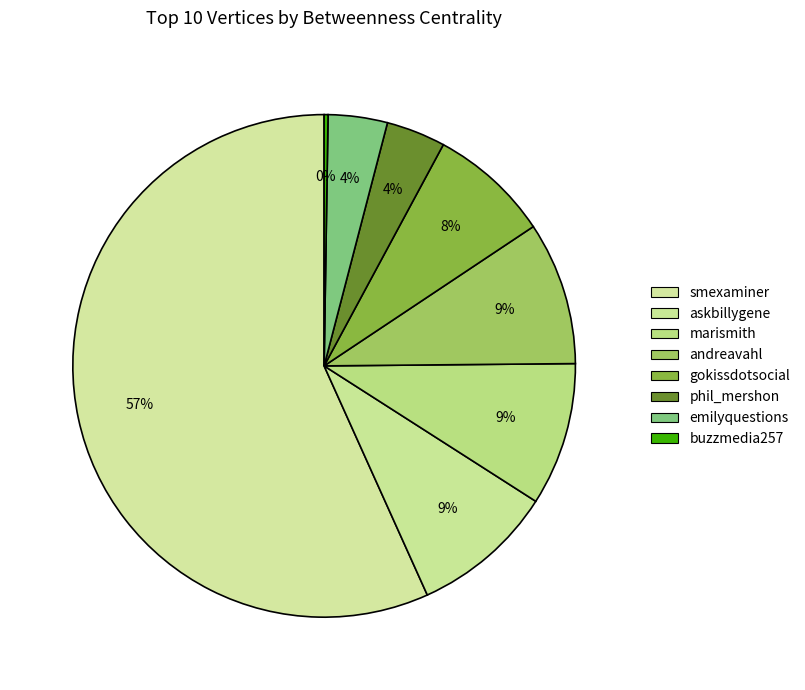

How many slices are in this pie chart?

8